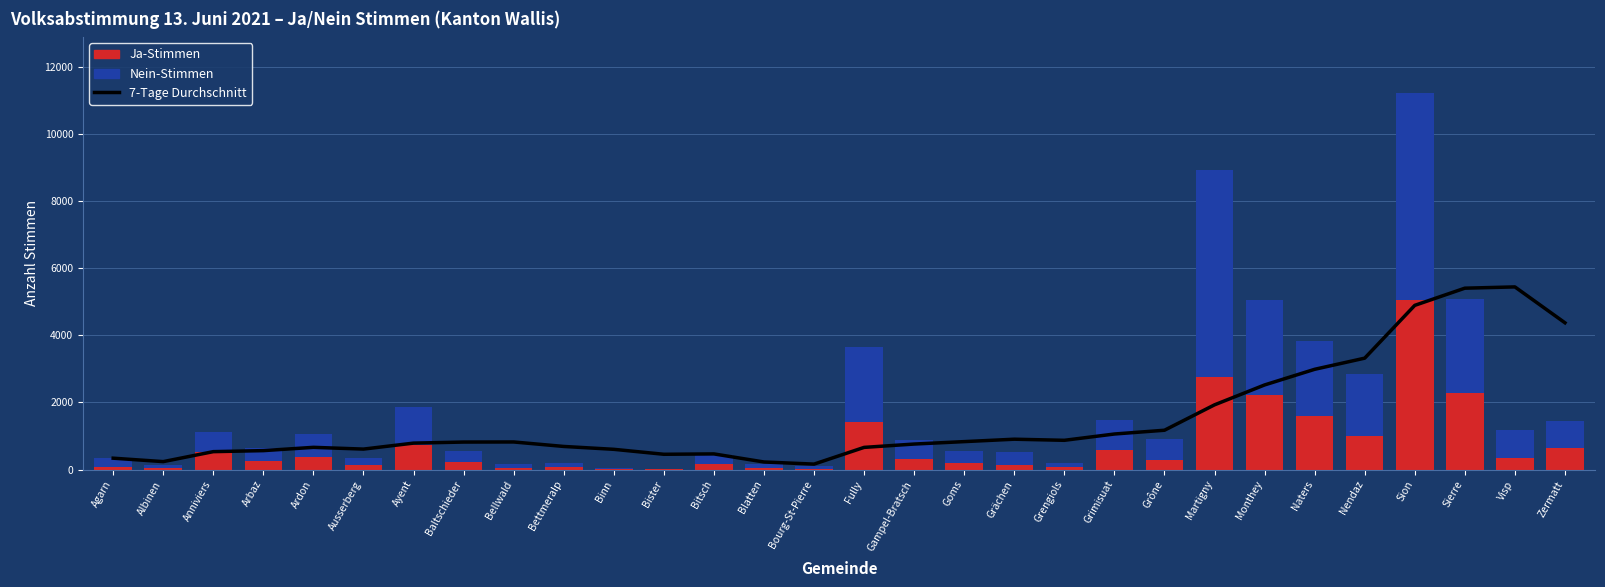

Which category has the lowest value in the 7-Tage Durchschnitt series?

Bourg-St-Pierre